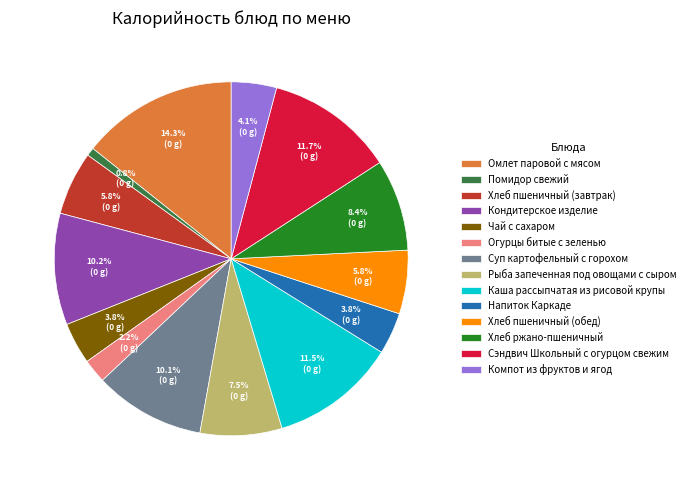

Which category has the smallest portion of the pie?

Помидор свежий